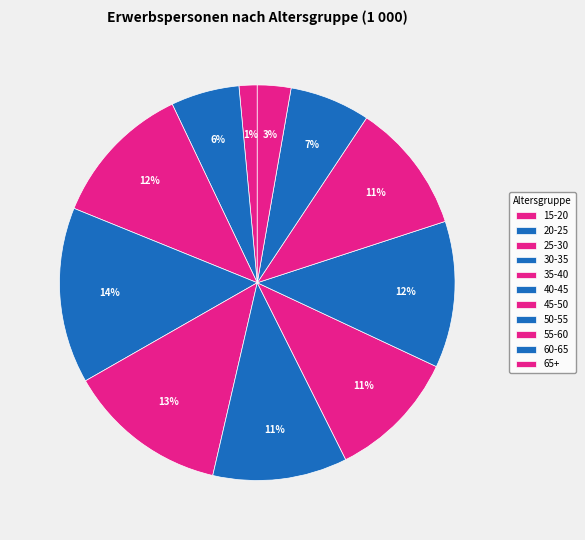

How many slices are in this pie chart?

11